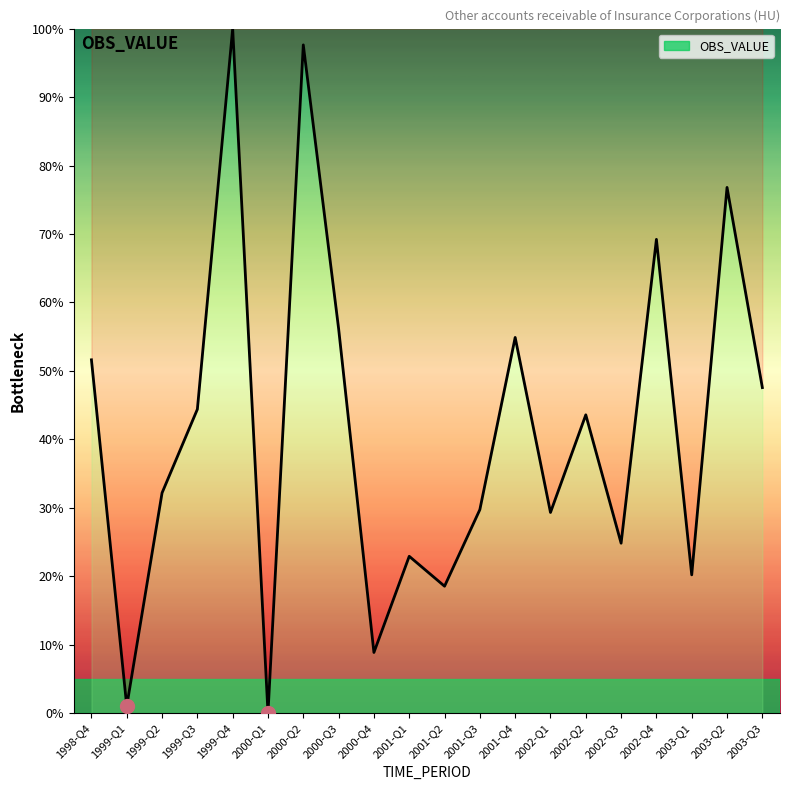

Approximately how many times larger is the value at 2003-Q3 compared to 1998-Q4?

0.9